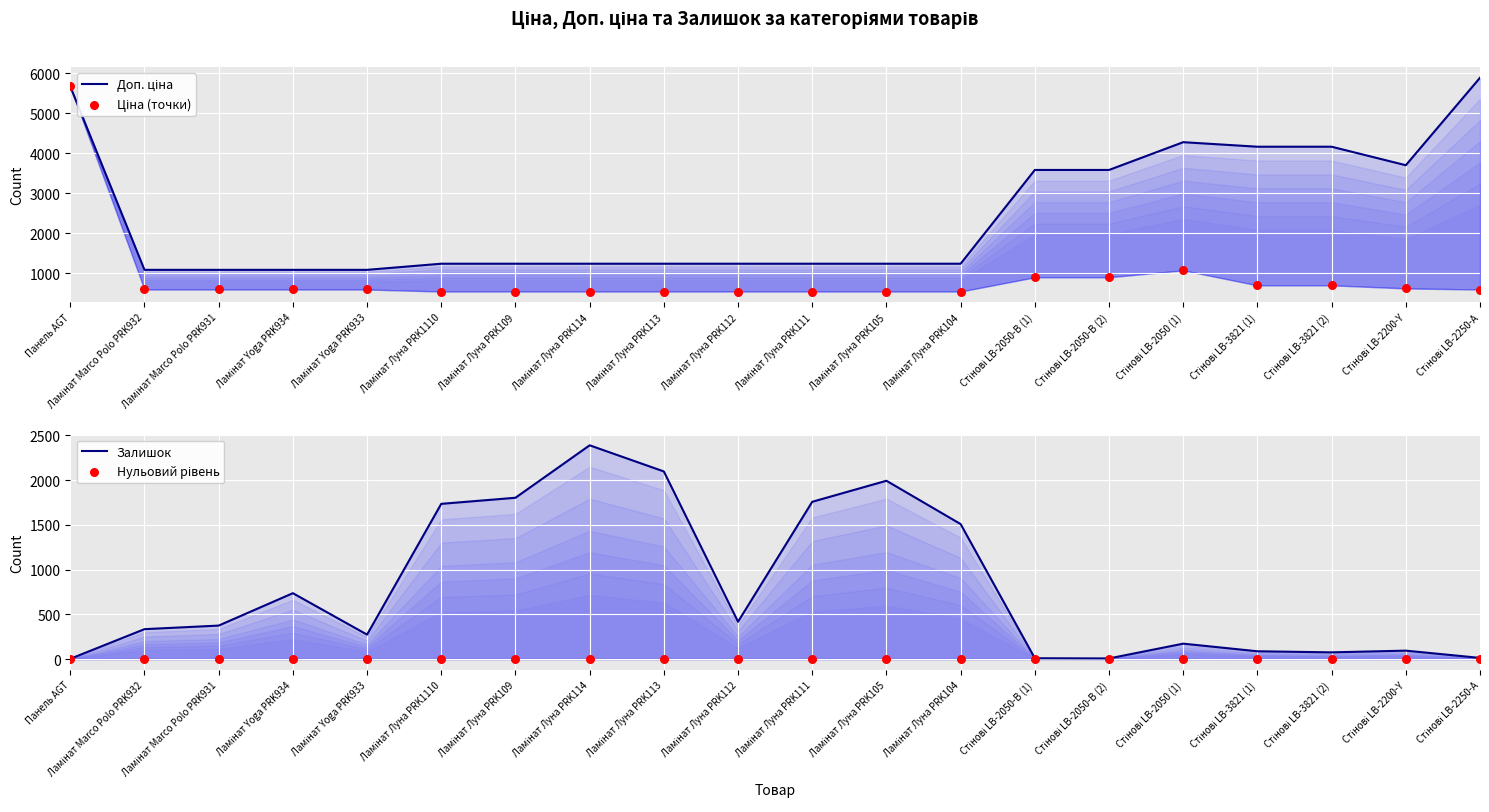

Which series has the largest total across all categories?

Доп. ціна